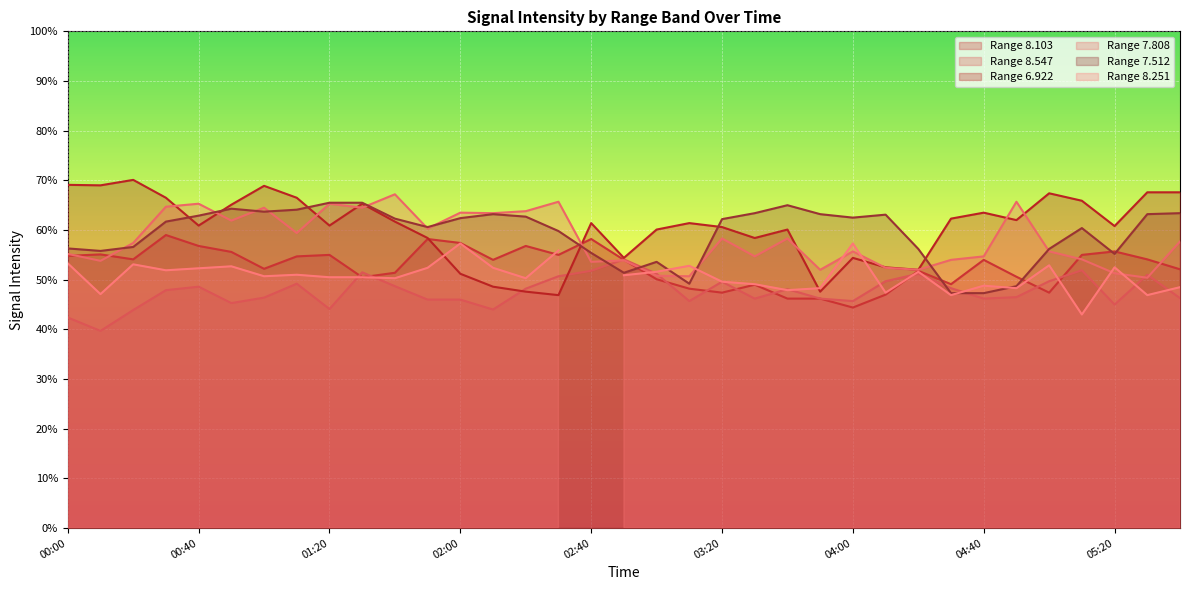

What is the highest value of the Range 8.547 series?

54.1